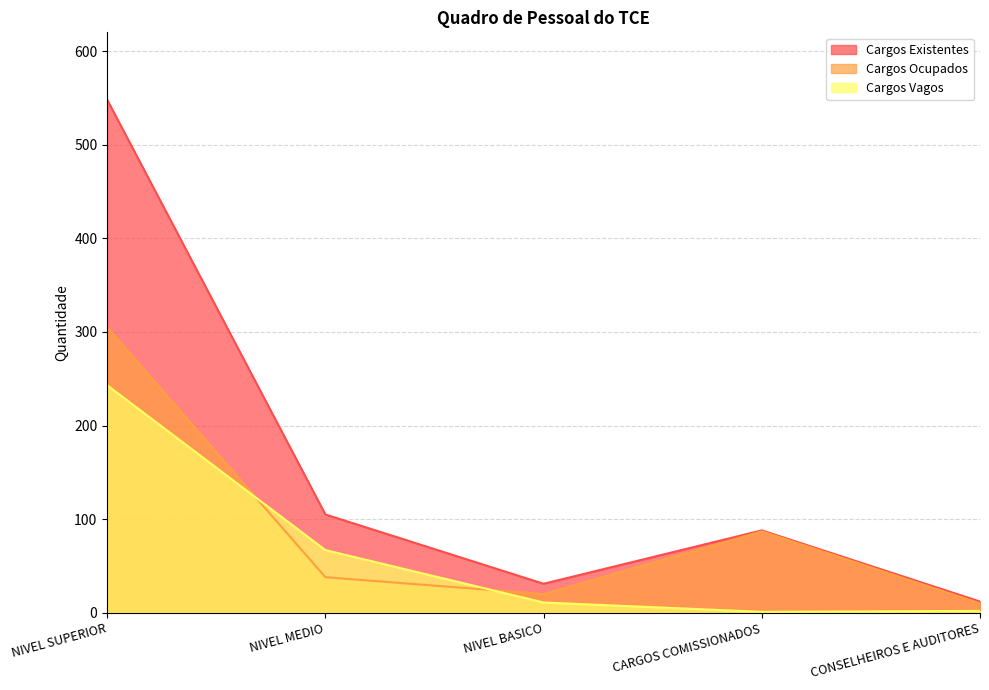

In Cargos Existentes, how many points are lower than both neighbors (excluding endpoints)?

1